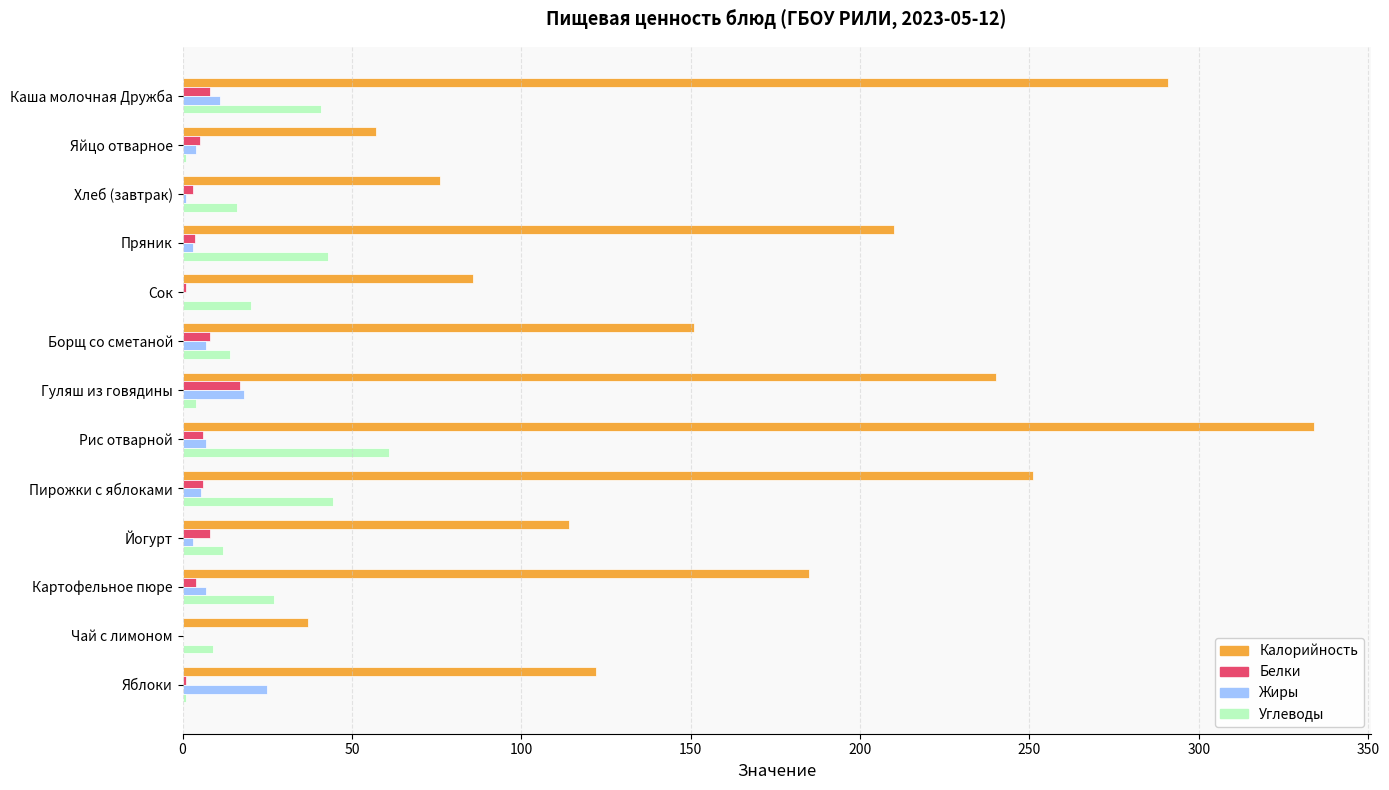

Which series has the widest spread of values?

Калорийность